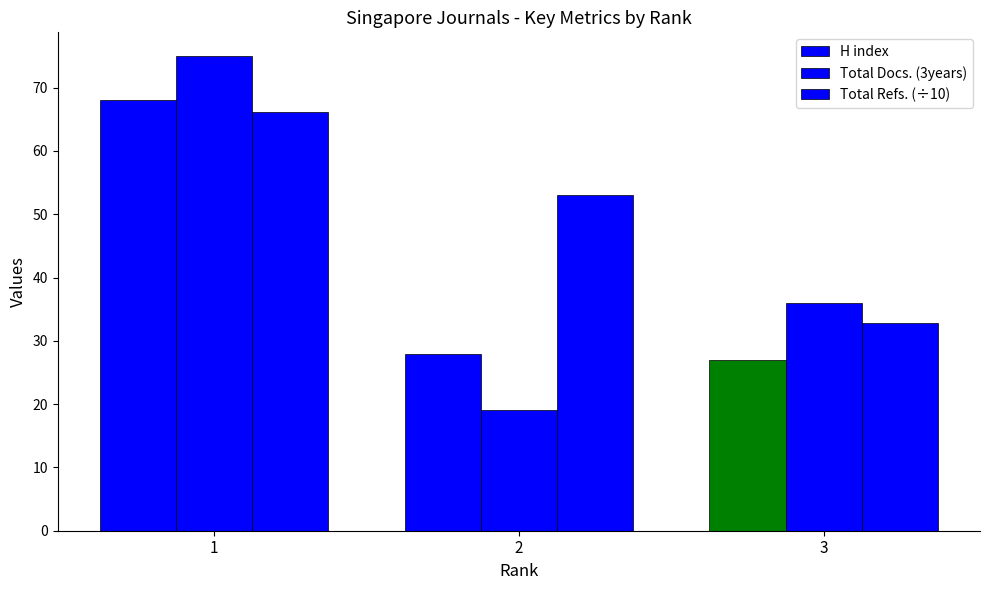

List the series in order of their peak value, lowest first.

Total Refs. (÷10), H index, Total Docs. (3years)